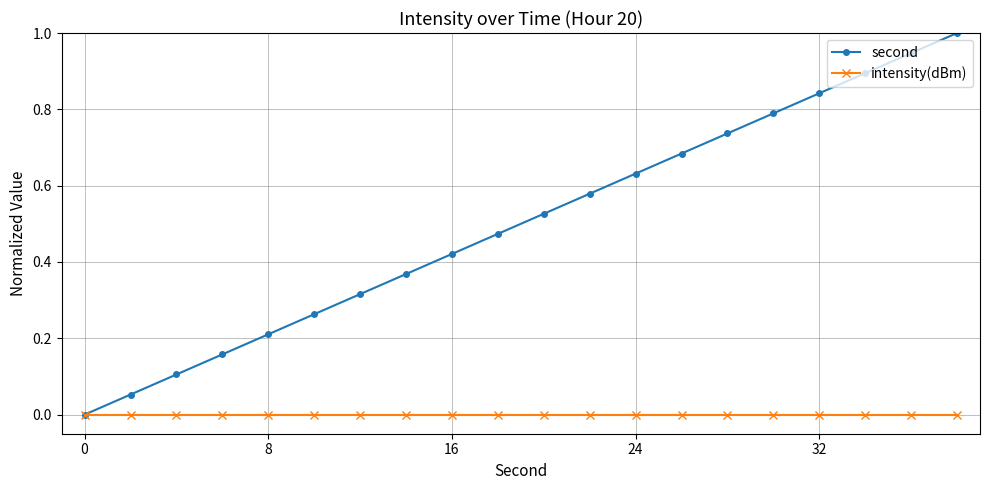

Which series has the largest total across all categories?

second